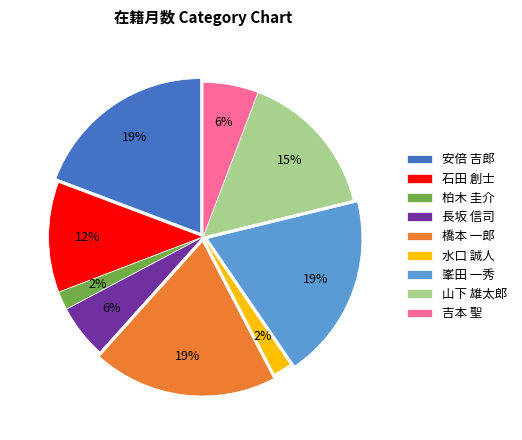

Approximately how many times larger is the value at 山下 雄太郎 compared to 峯田 一秀?

0.8